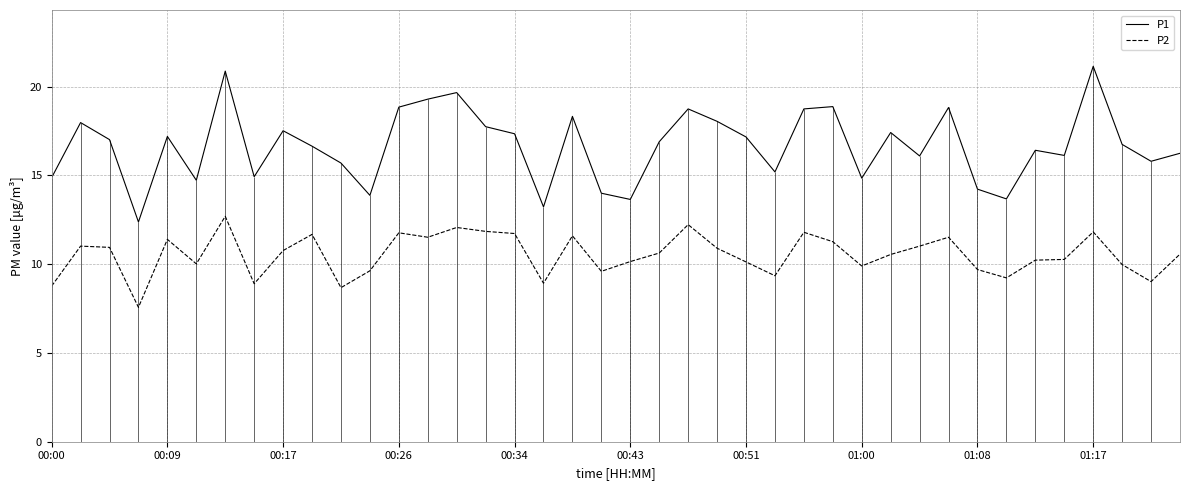

What position from the left is 10?

11